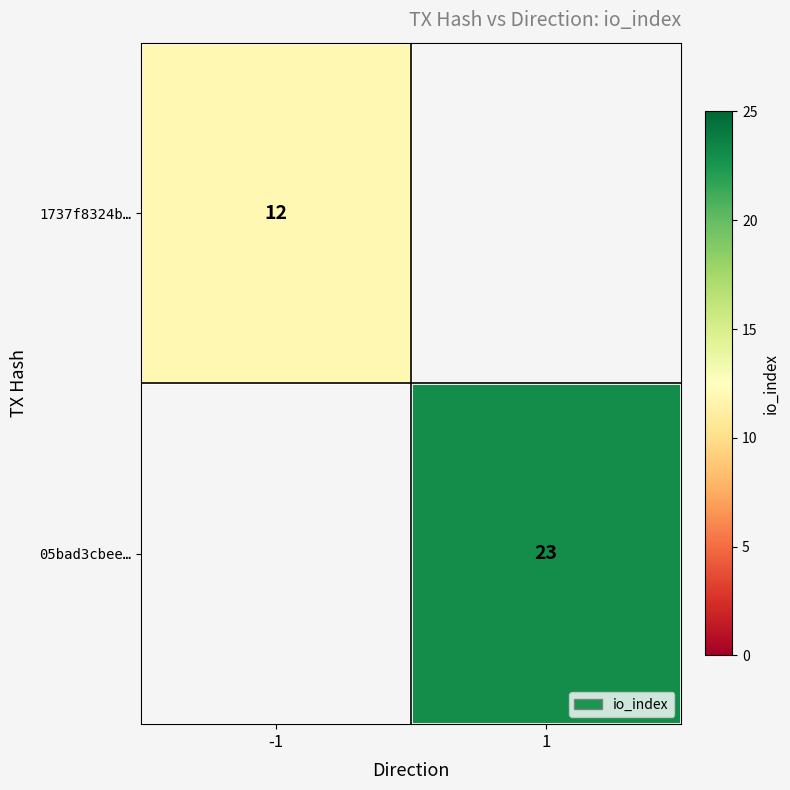

True or false: 05bad3cbee… has a value of 23 at 1.

True